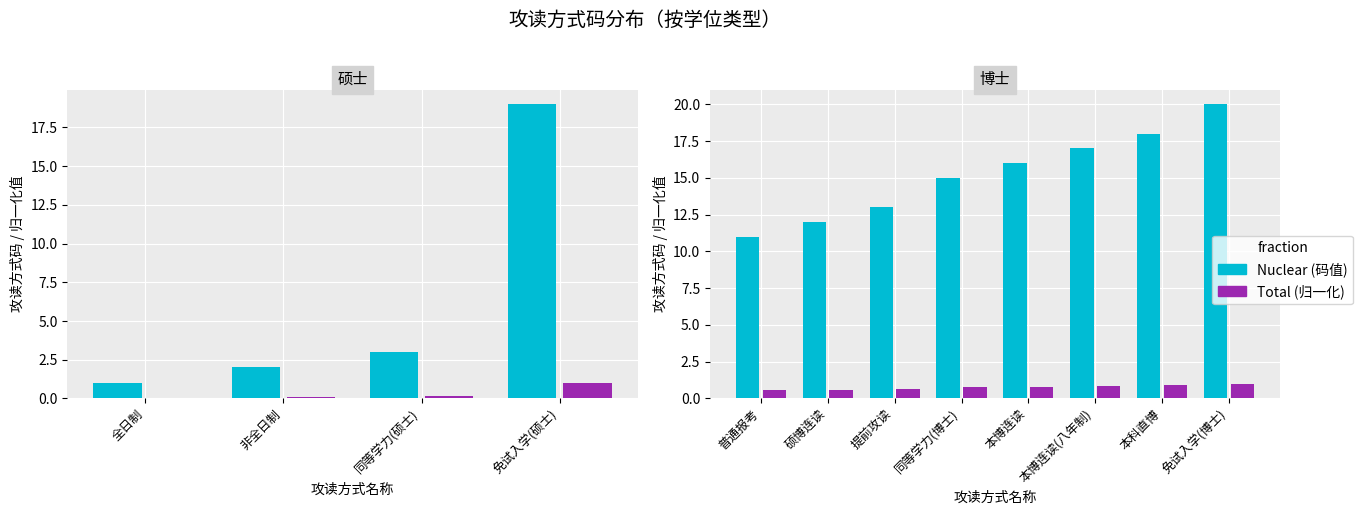

Rank the series by their average value, from highest to lowest.

Nuclear, Total